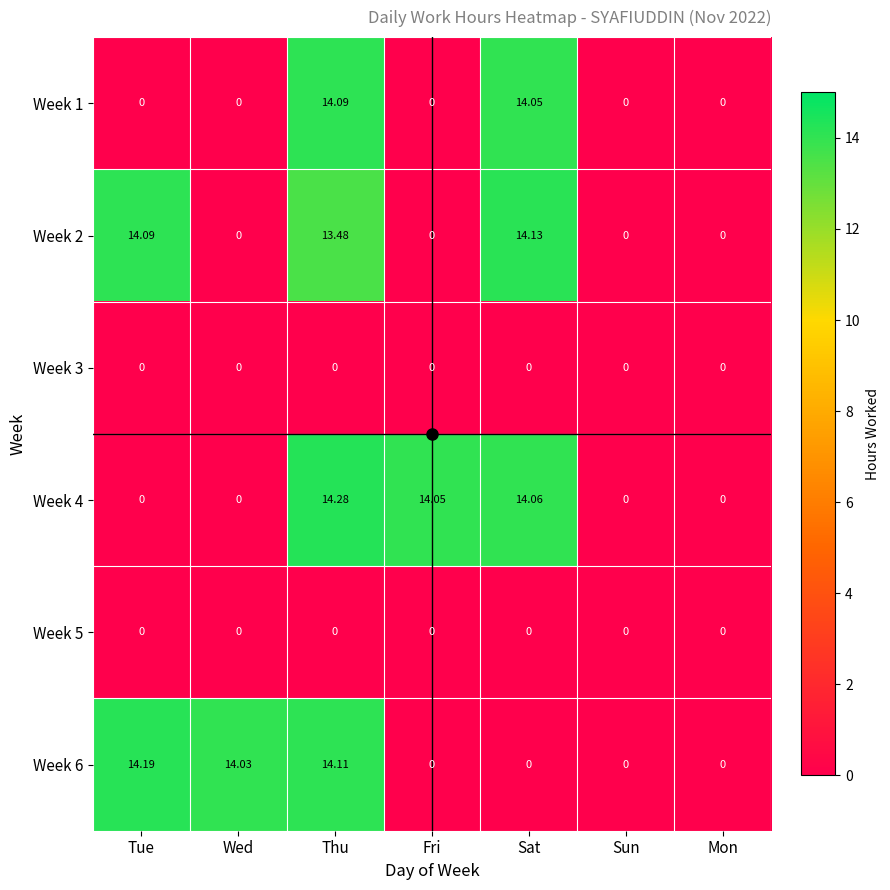

What is the maximum value shown in the chart?

14.3